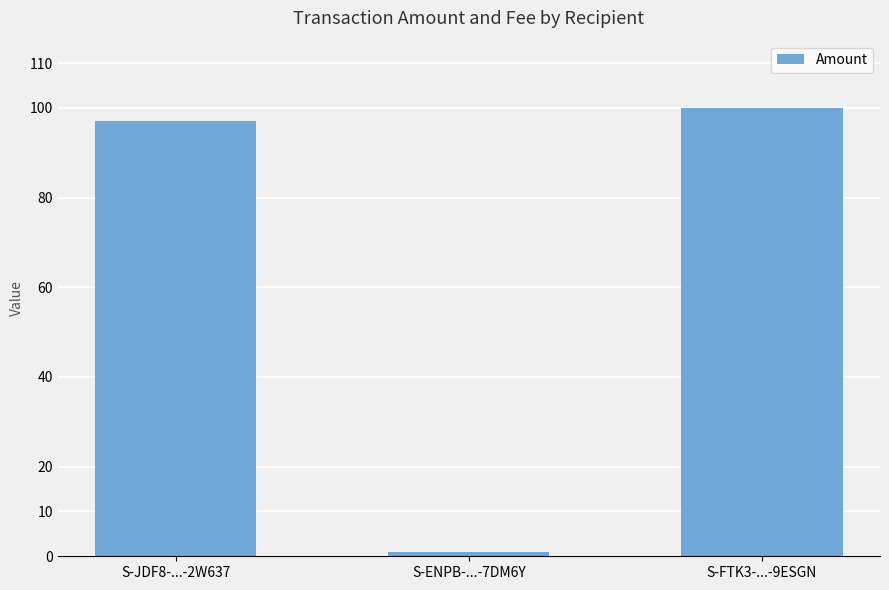

What is the difference between the values at S-FTK3-...-9ESGN and S-JDF8-...-2W637?

3